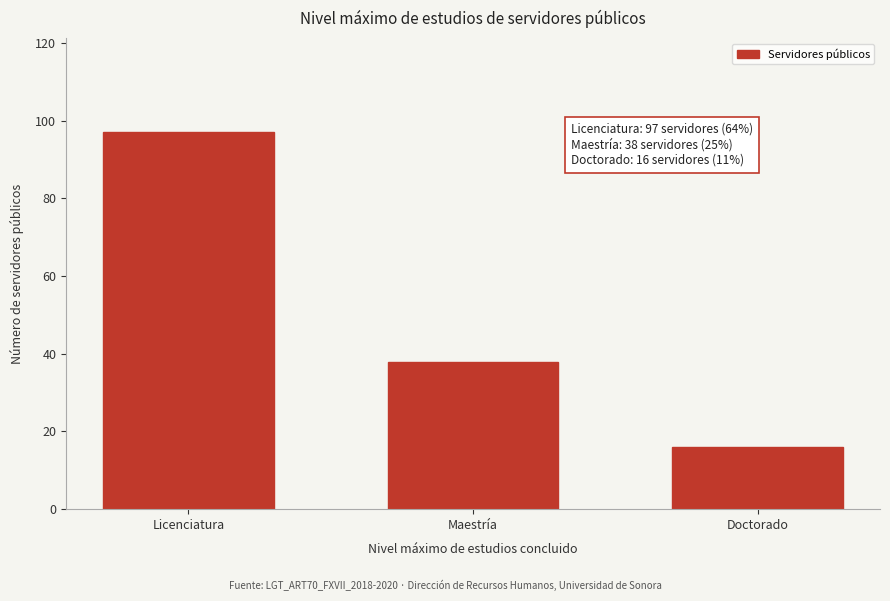

Reading right to left, what are all the values shown in this chart?

16	38	97